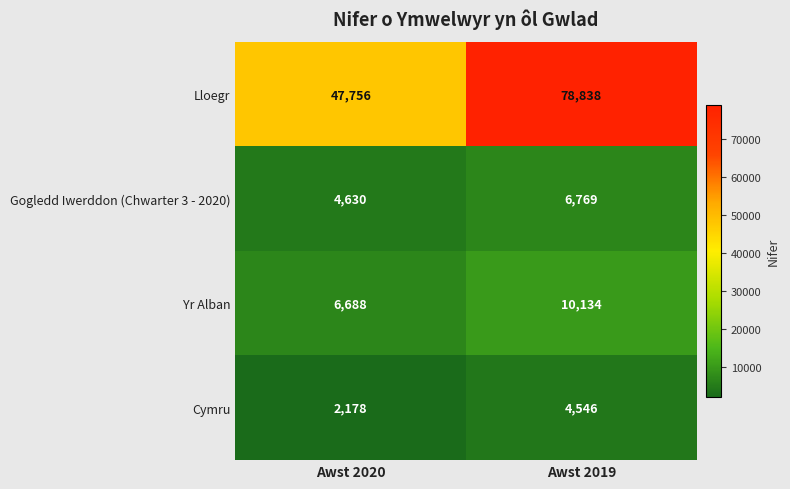

What is the difference between the maximum and minimum values in the Cymru series?

2368